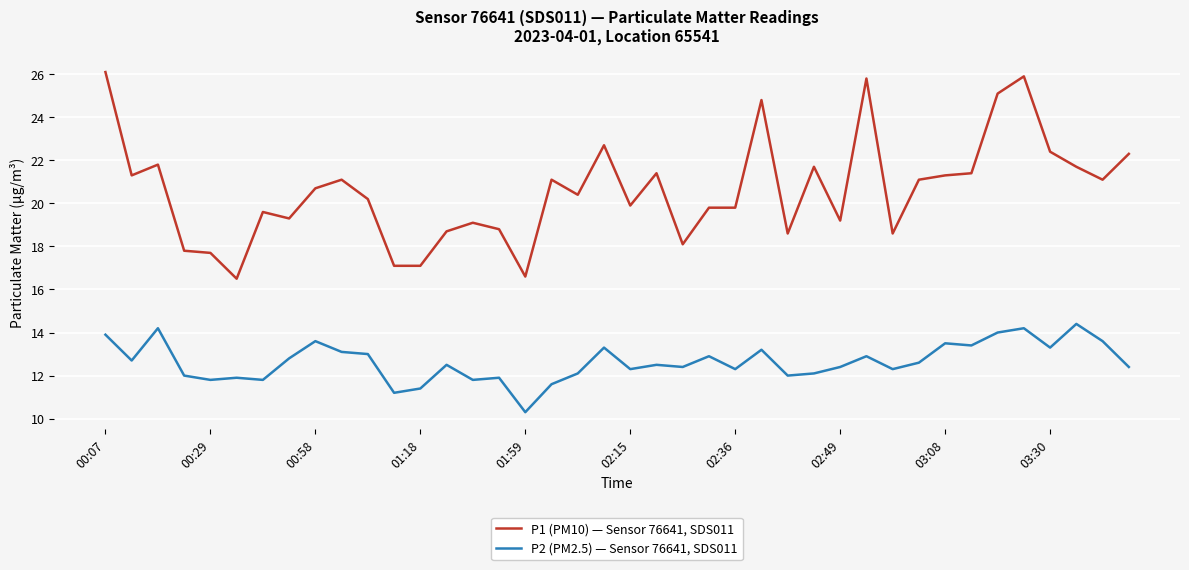

Which series has the widest spread of values?

P1 (PM10) — Sensor 76641, SDS011